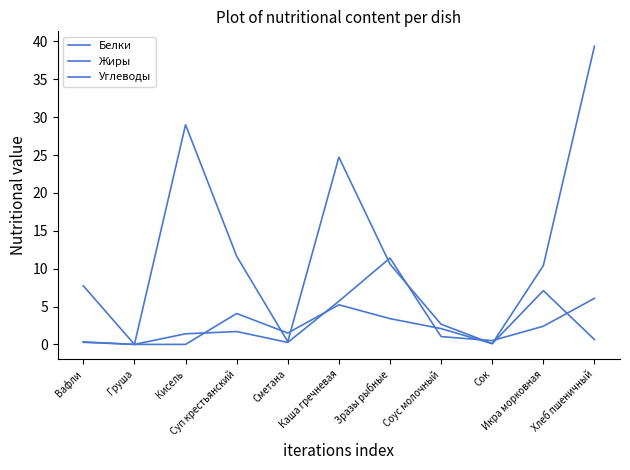

What is the label of the 3rd point from the left?

Кисель